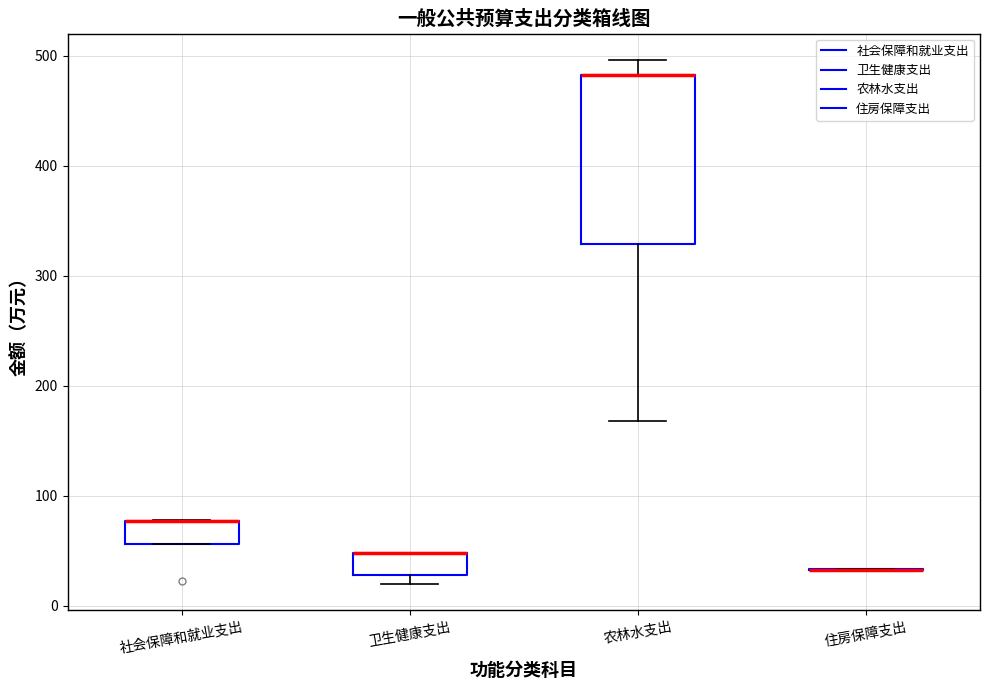

Reading left to right, read every box against the y-axis: the position of its median line, the range the box covers, and the ends of its whiskers. The values are not printed on the chart, so give them approximately, as read against the axis.

社会保障和就业支出: median 80 (drawn on the box's upper edge), box 60 to 80, whiskers 60 to 80
卫生健康支出: median 50 (drawn on the box's upper edge), box 30 to 50, whiskers 20 to 50
农林水支出: median 480 (drawn on the box's upper edge), box 330 to 480, whiskers 170 to 500
住房保障支出: box collapsed to a line at 30, whiskers 30 to 30